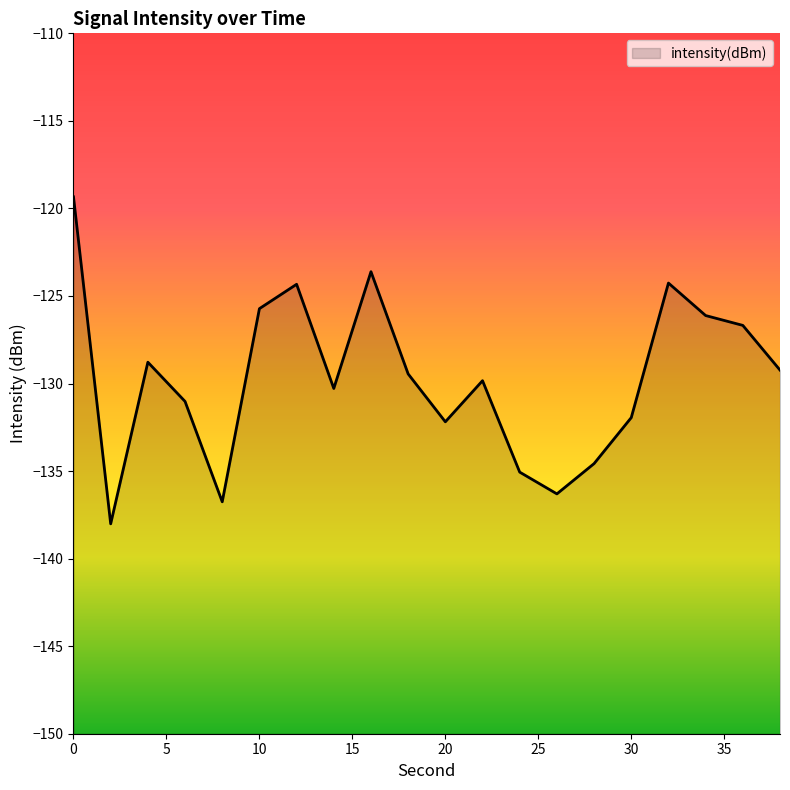

Is it true that the value at 36 is -126.7?

True